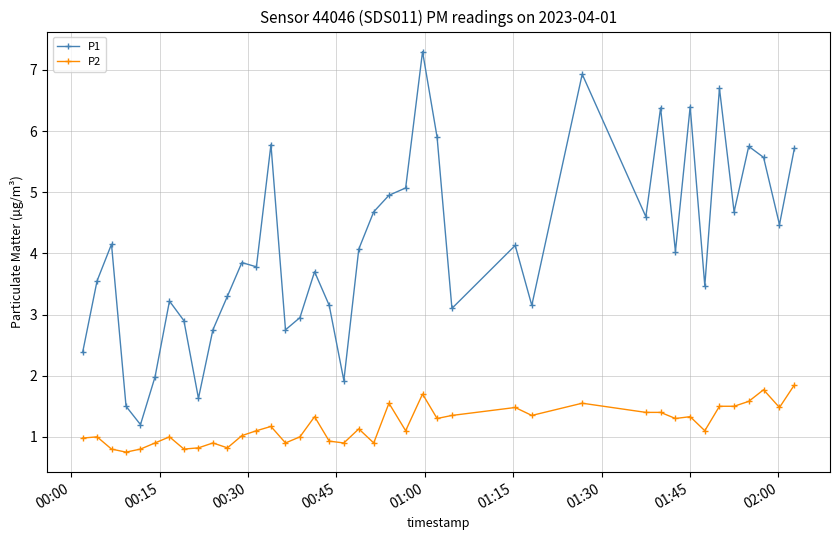

What is the sum of all P1 values?

163.5